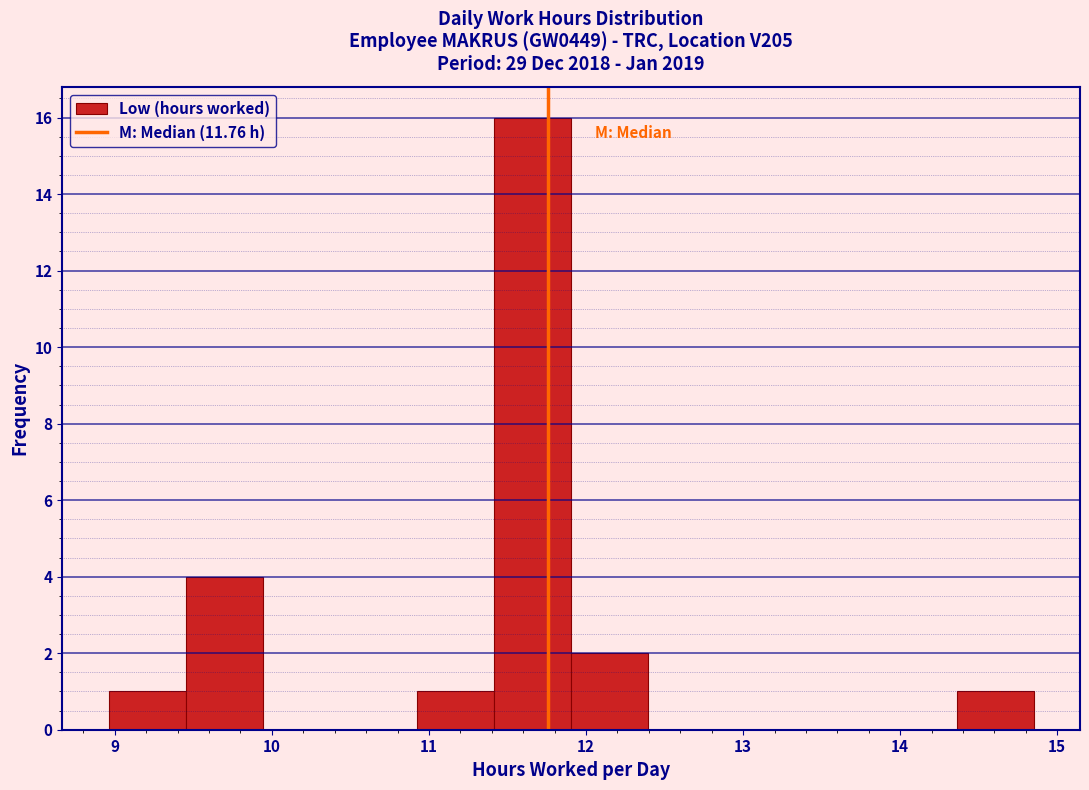

Reading left to right, list every bar in this chart as the range it spans on the x-axis followed by its height. Neither the bar edges nor the heights are printed on the chart, so give them approximately, as read against the axes.

9.0 to 9.5: 1
9.5 to 9.9: 4
9.9 to 10.4: 0
10.4 to 10.9: 0
10.9 to 11.4: 1
11.4 to 11.9: 16
11.9 to 12.4: 2
12.4 to 12.9: 0
12.9 to 13.4: 0
13.4 to 13.9: 0
13.9 to 14.4: 0
14.4 to 14.9: 1